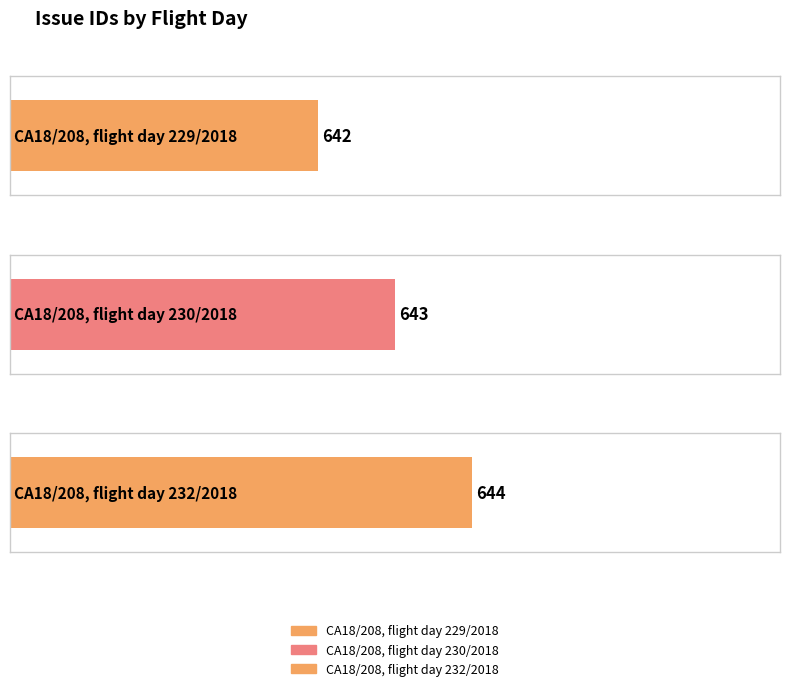

What is the label of the 3rd bar from the left?

CA18/208, flight day 232/2018